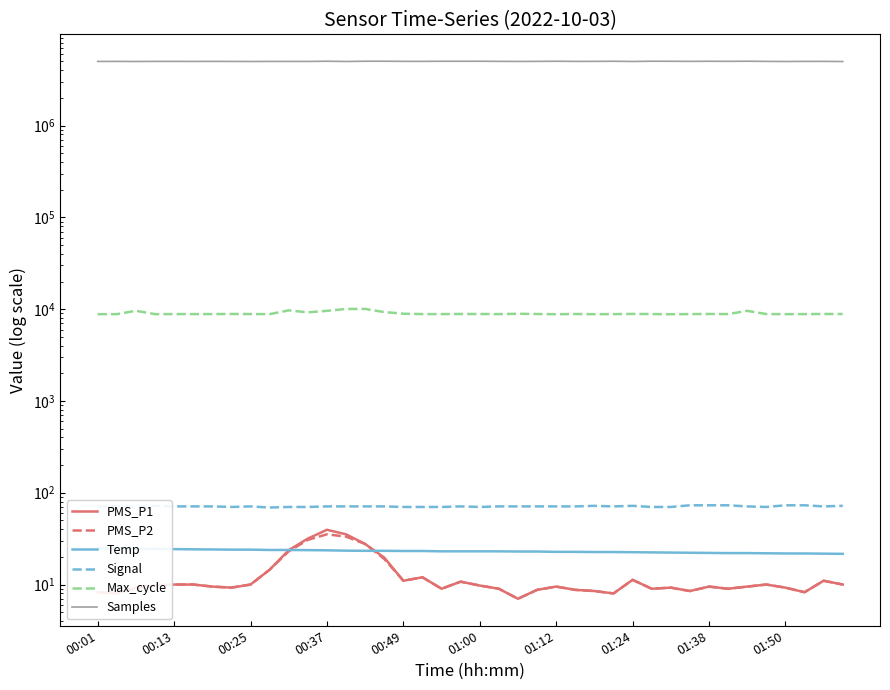

True or false: Temp and PMS_P2 intersect in this chart.

True